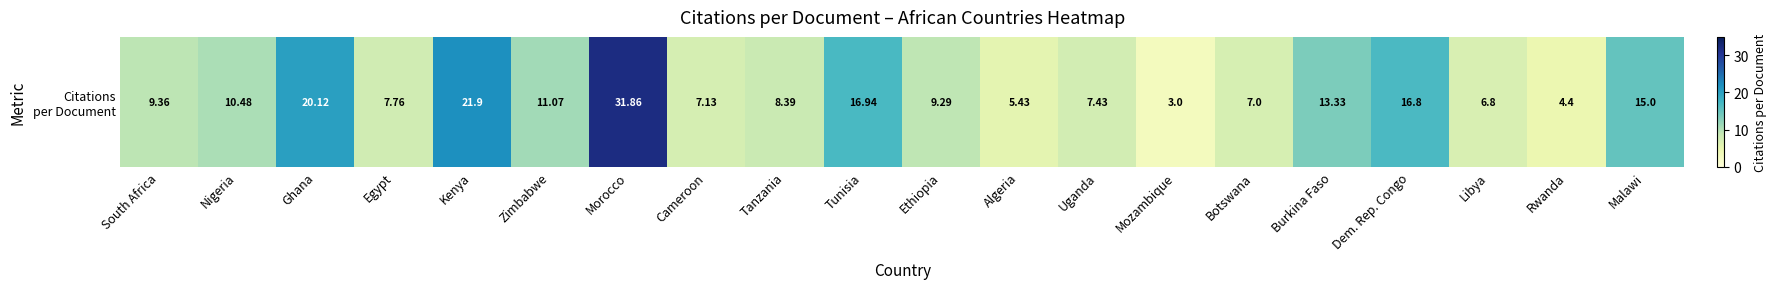

Which category has the highest value across all series?

Morocco